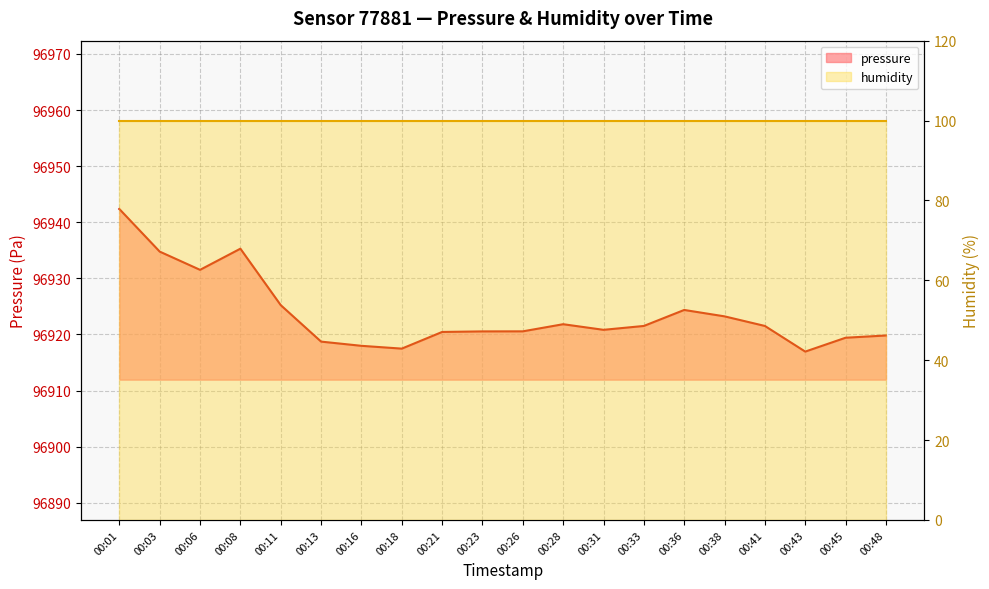

Rank the categories by value from lowest to highest.

00:43, 00:18, 00:16, 00:13, 00:45, 00:48, 00:21, 00:23, 00:26, 00:31, 00:33, 00:41, 00:28, 00:38, 00:36, 00:11, 00:06, 00:03, 00:08, 00:01